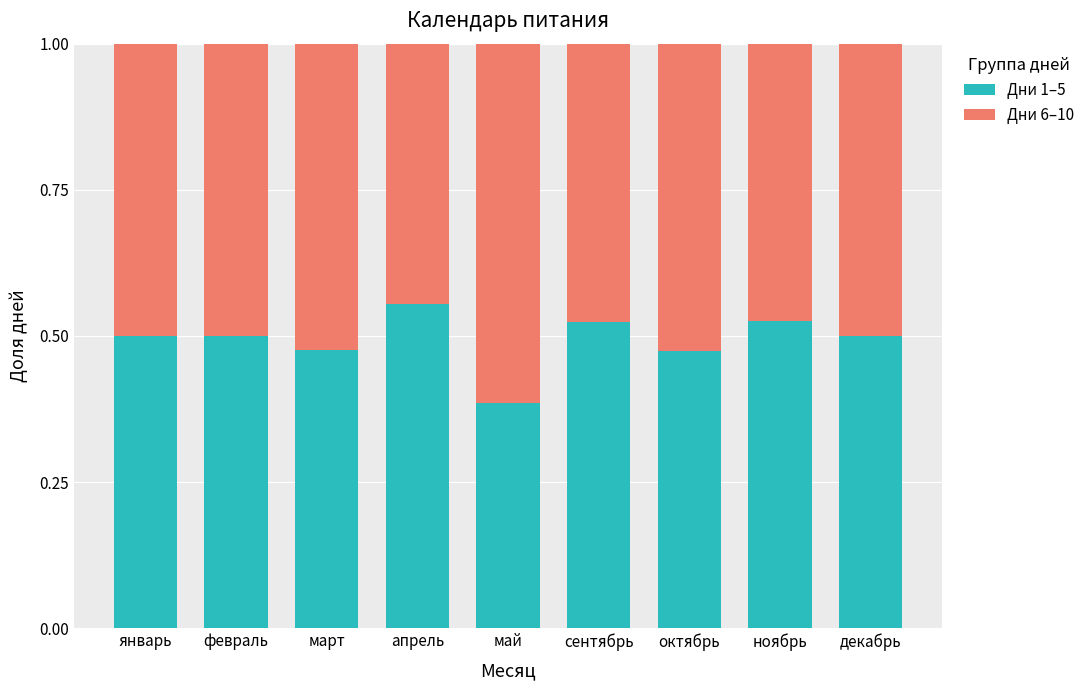

What is the total value across all series at апрель?

1.0